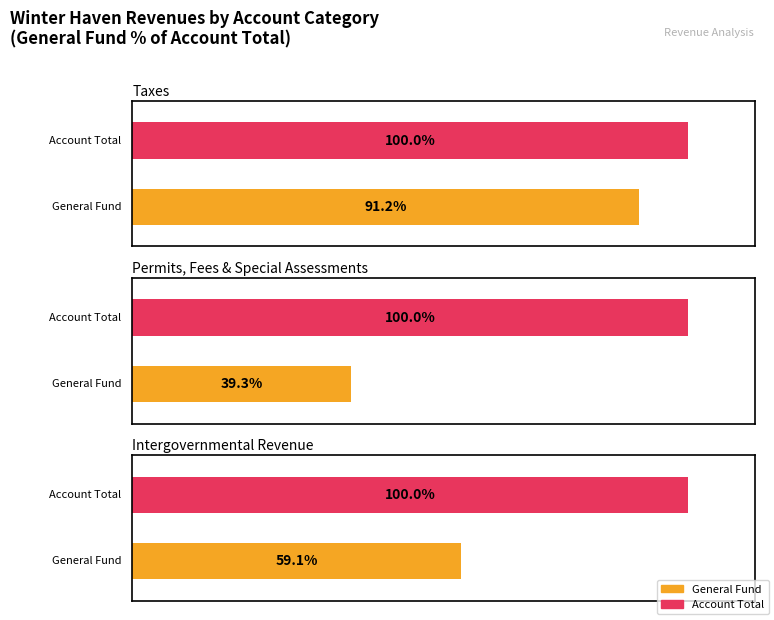

Which series has the widest spread of values?

General